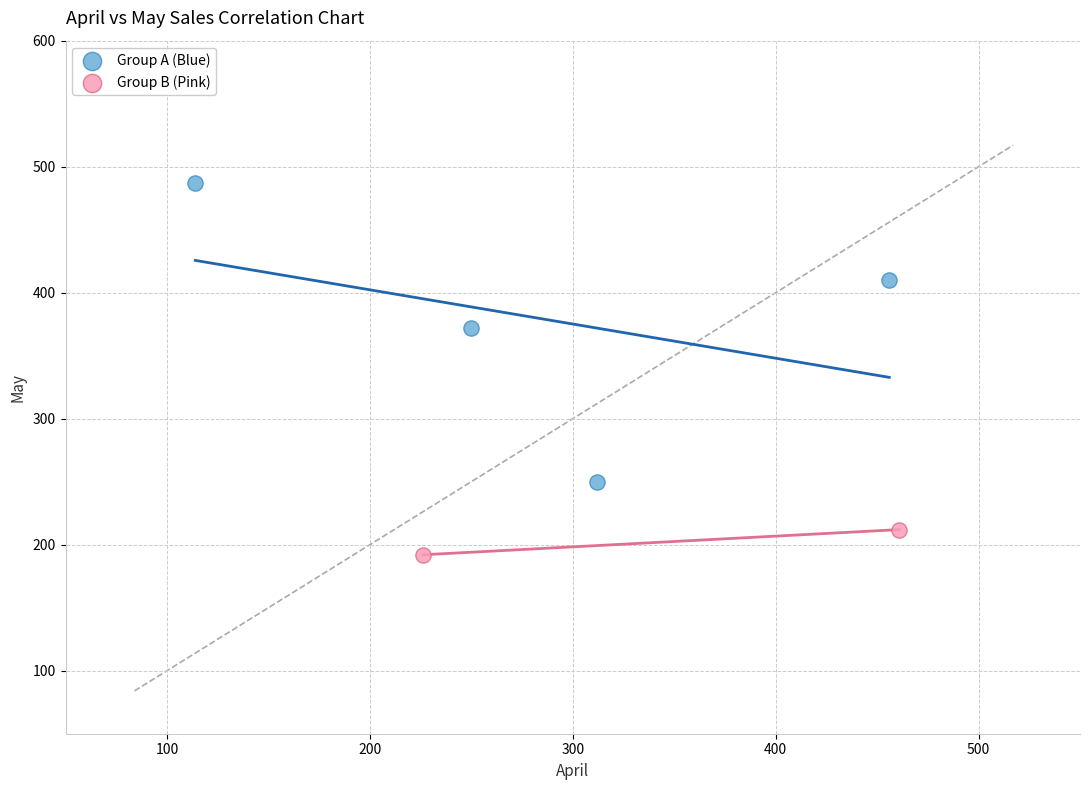

Which series has the largest Y range (max minus min)?

Group A (Blue)